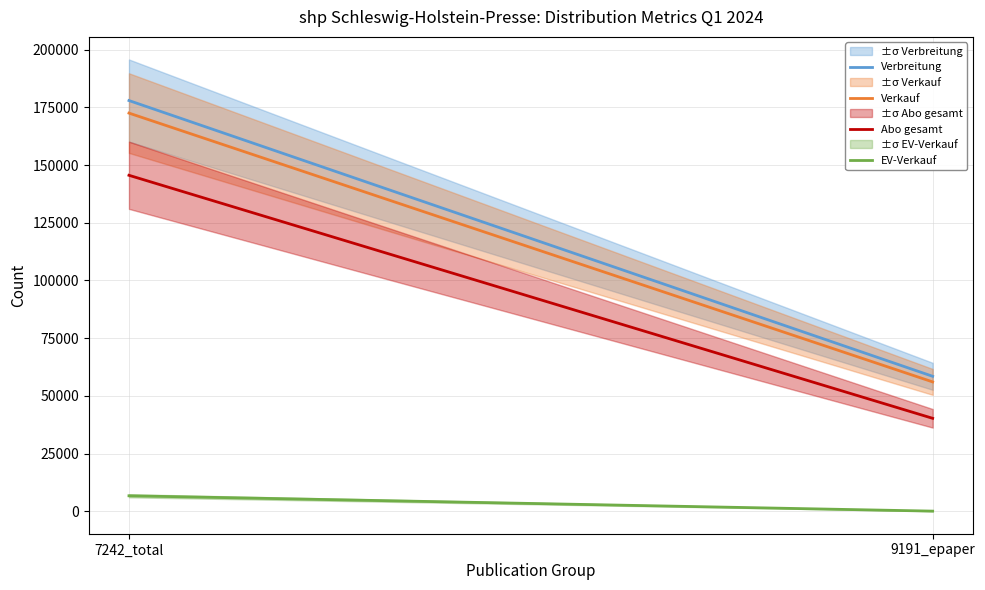

Which has a higher value, 7242_total or 9191_epaper?

7242_total